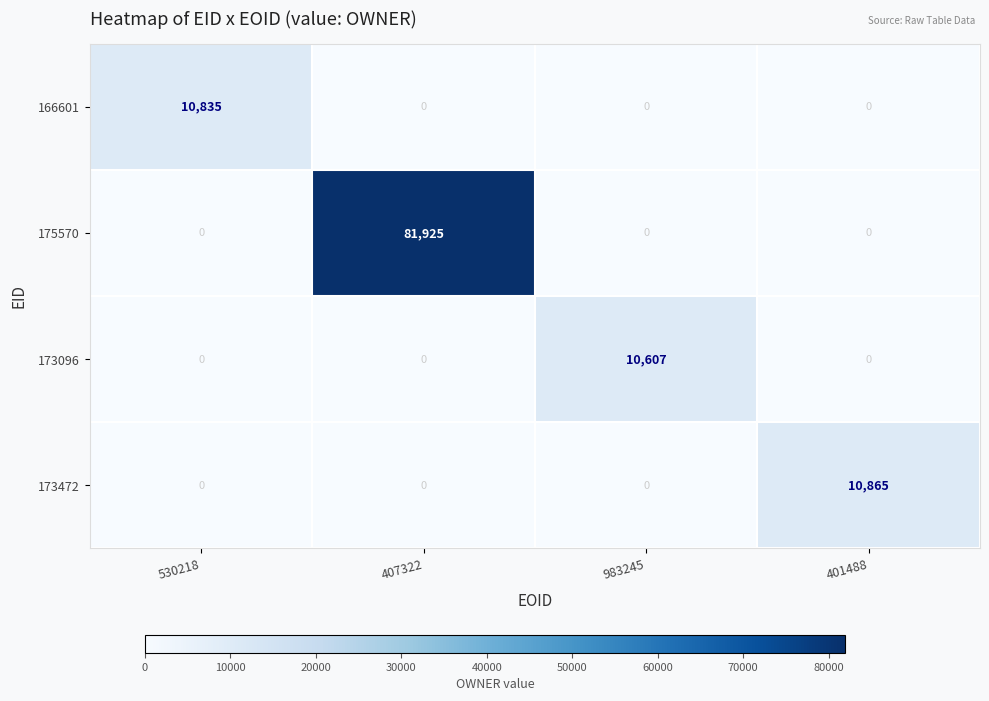

The value of 166601 at 983245 is 0. True or false?

True